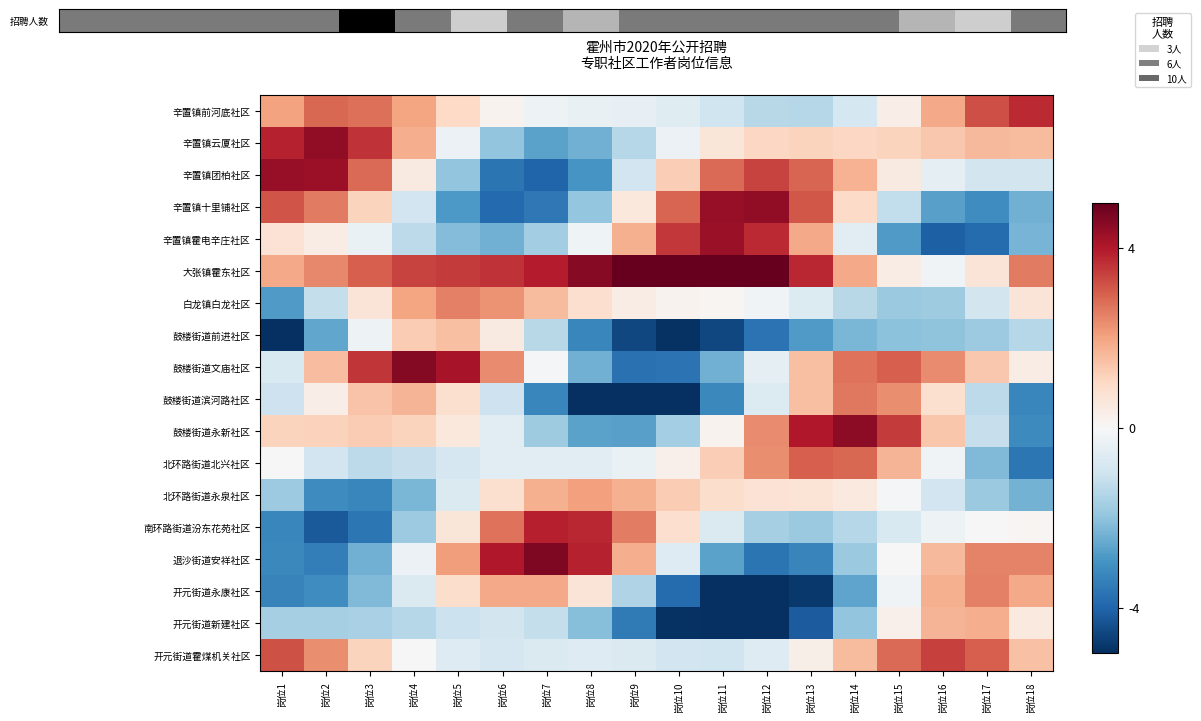

Between 岗位5 and 岗位6, which is larger?

岗位6